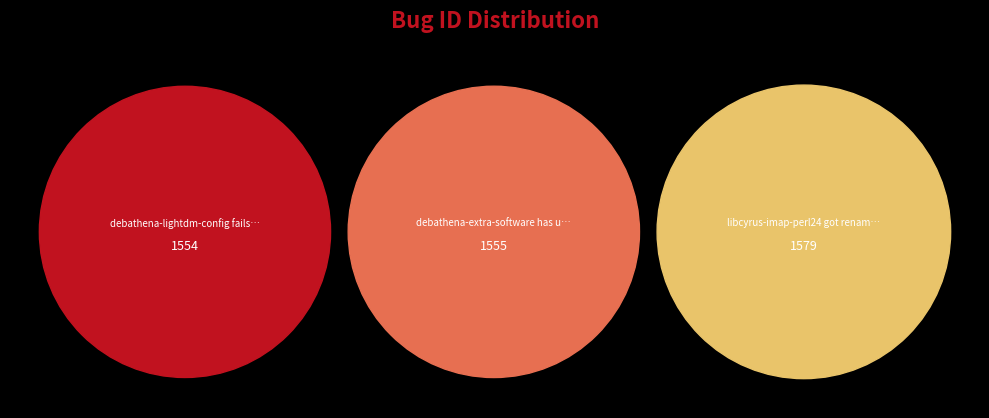

What percentage do debathena-extra-software has unmet dependencies and libcyrus-imap-perl24 got renamed (again) together represent?

66.9%